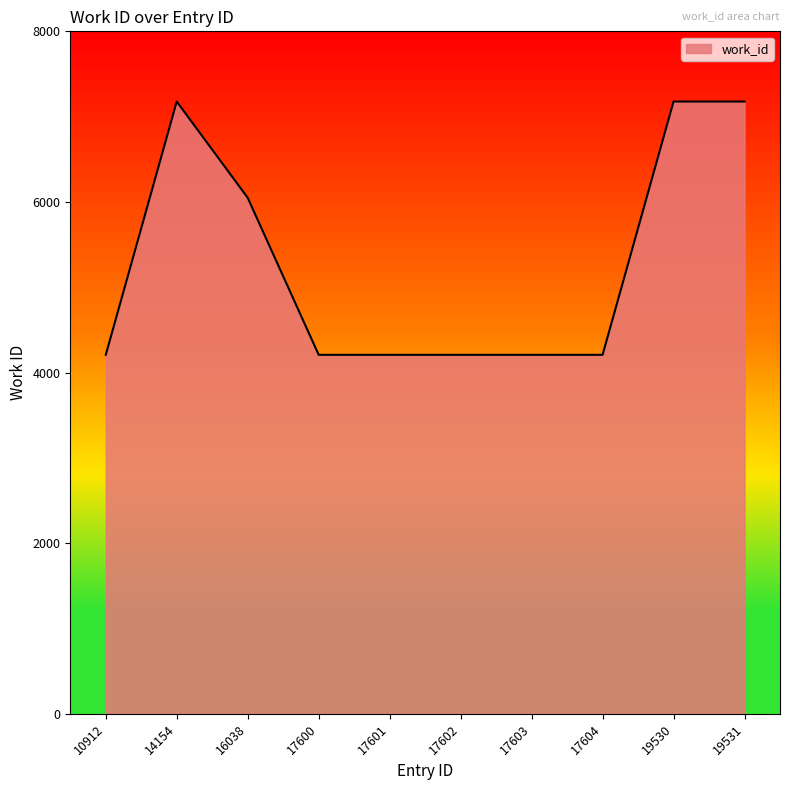

Where is the data nearest to the value 5692?

16038